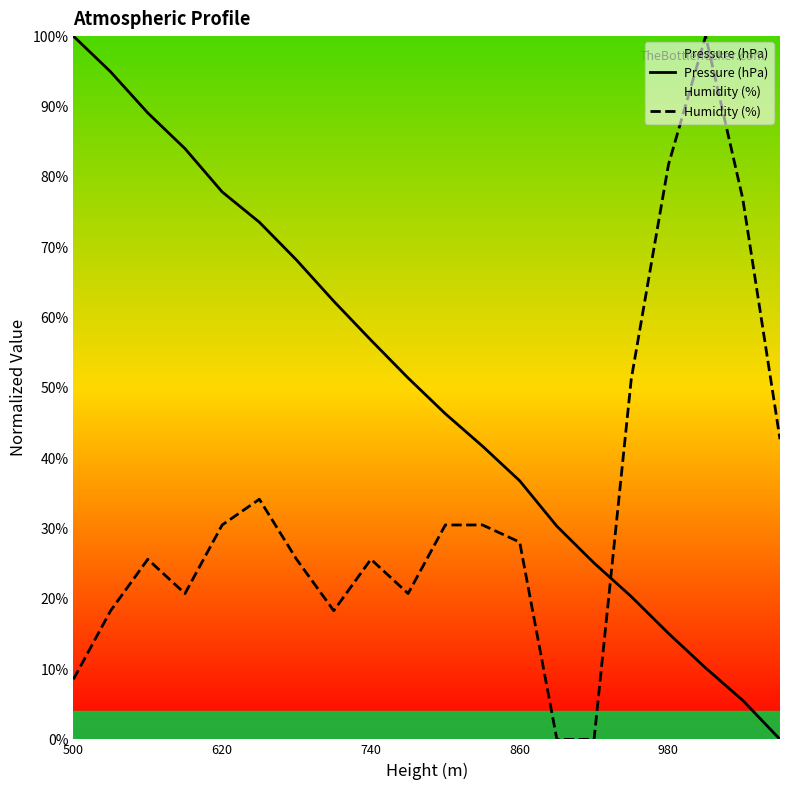

The Humidity (%) series shows 3.5 at 500. True or false?

False